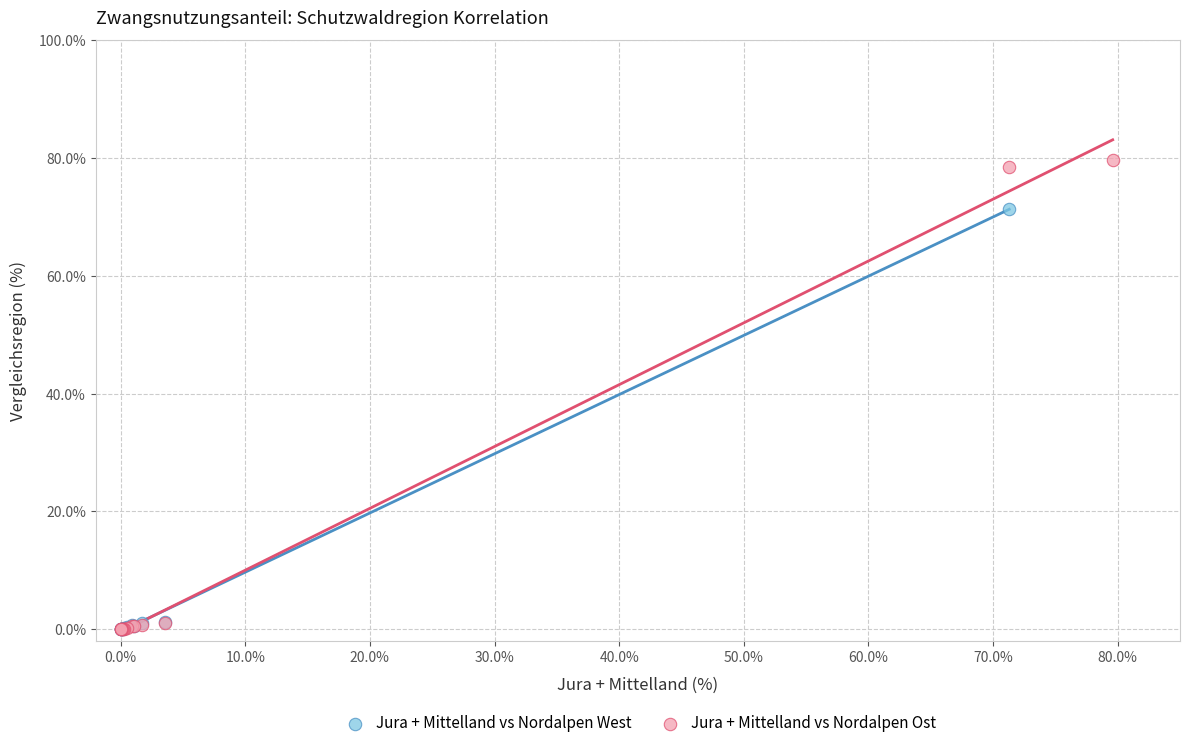

Which series has the largest Y range (max minus min)?

Jura + Mittelland vs Nordalpen Ost